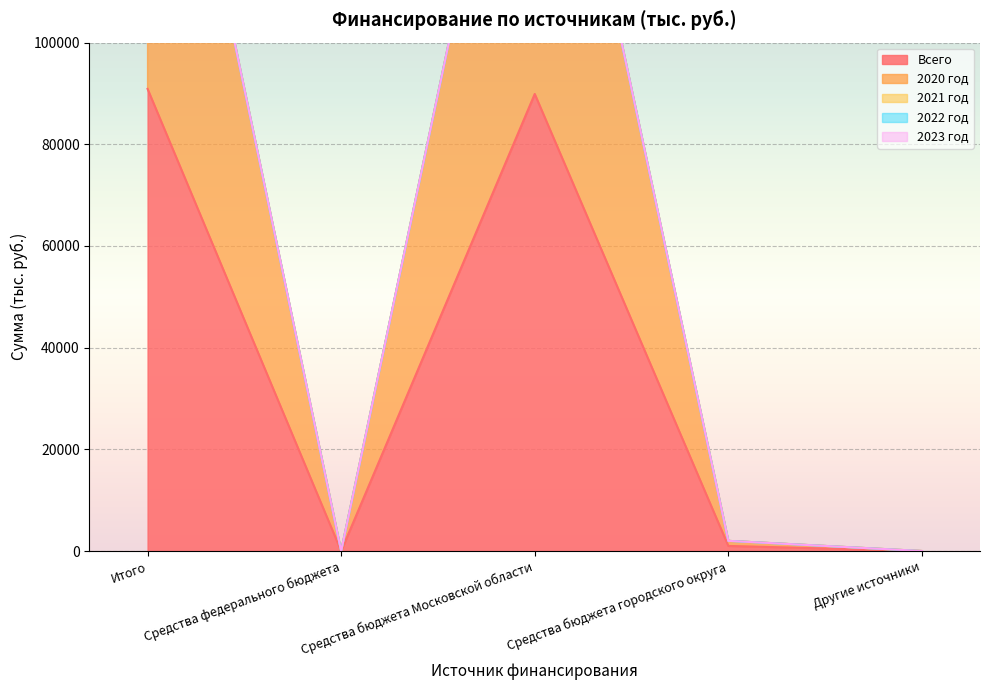

The Всего series shows 41569 at Другие источники. True or false?

False